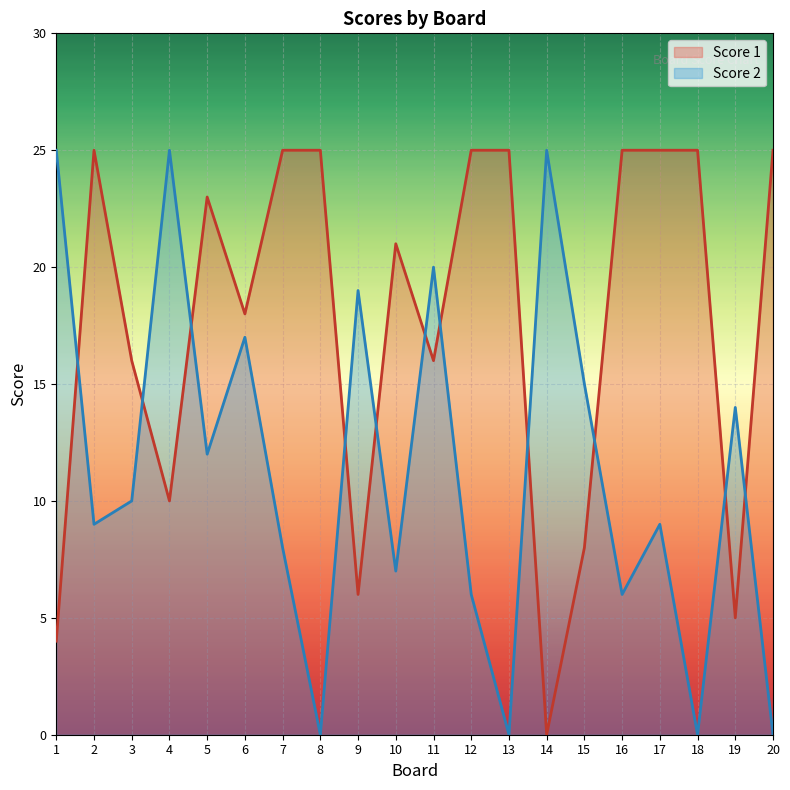

What value does the Score 1 series have at 9?

6